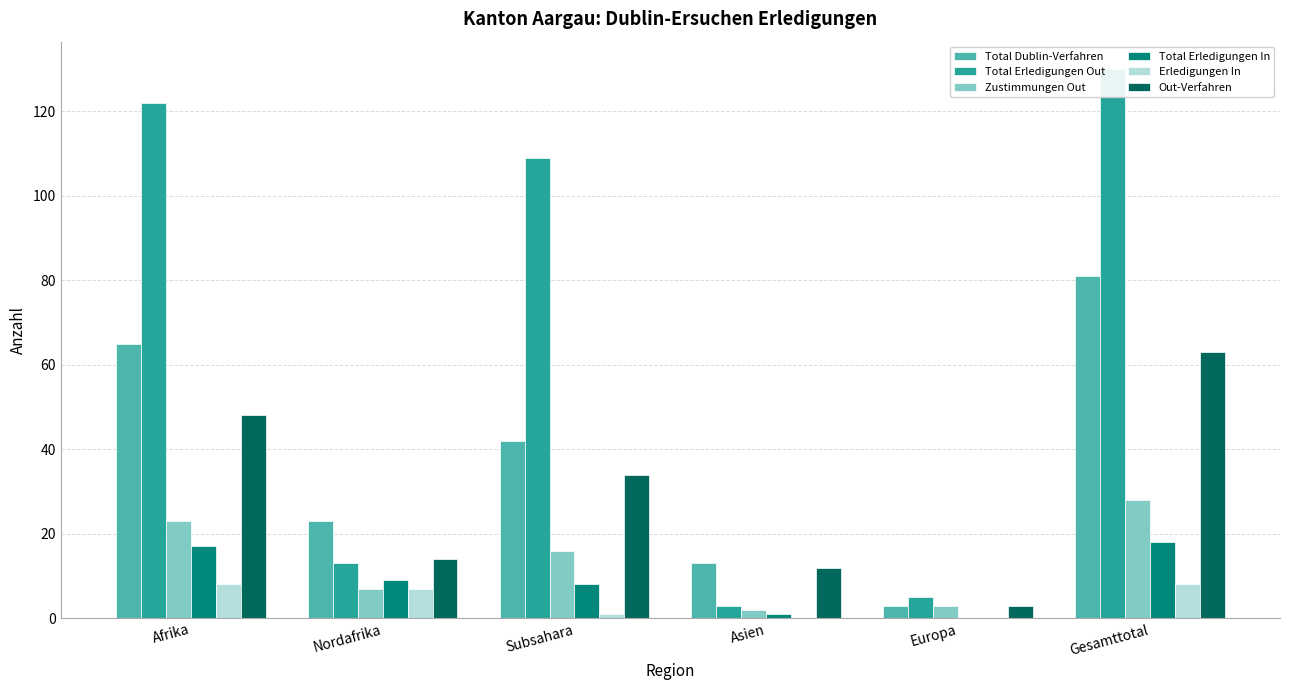

What is the difference between the second highest and second lowest values in the Zustimmungen Out series?

20